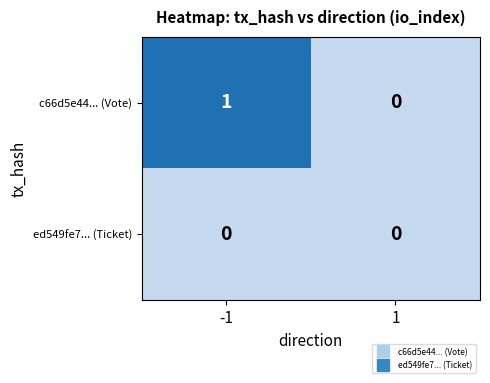

How many distinct data groups are displayed?

2